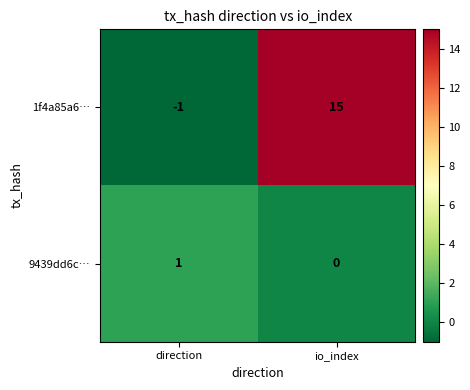

At io_index, list the series in order from largest to smallest.

1f4a85a6…, 9439dd6c…